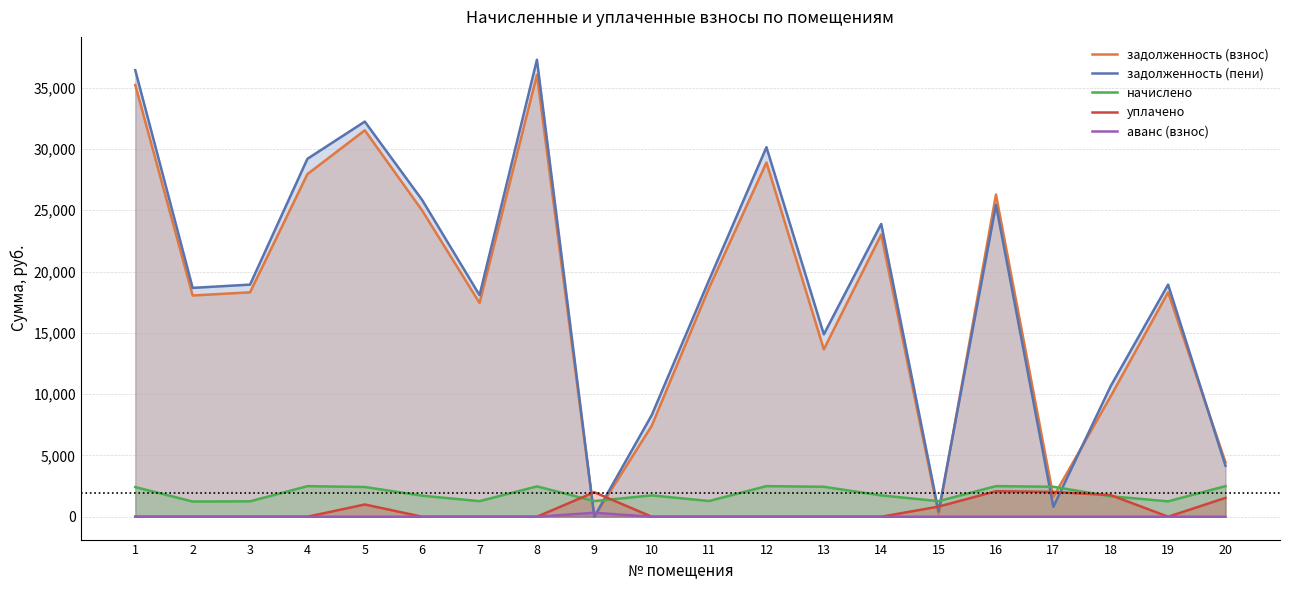

How many data points in задолженность (взнос) are above 18304?

11